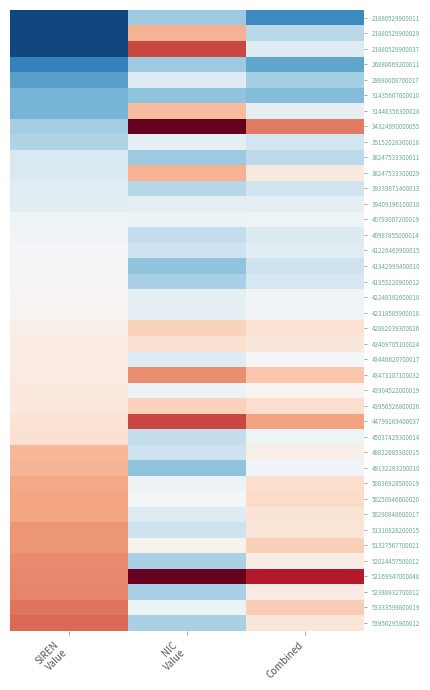

At NIC Value, list the series in order from largest to smallest.

34324990000055, 52169947000048, 21880529900037, 44799269400037, 43473107100032, 21880529900029, 38247533300029, 31446356300028, 42882039300026, 43956526800026, 43409705100024, 51327567700021, 50250946600020, 40793007200019, 43904522000019, 50036928500019, 53333599800019, 35152028300018, 39409196100018, 42248382600018, 42318585900018, 29880008700017, 43446620700017, 50290848600017, 41226469900015, 48822685300015, 51310828200015, 40987855000014, 45037429300014, 39339871400013, 41355220900012, 52024457500012, 52388932700012, 53956295900012, 21880529900011, 26880669200011, 38247533300011, 31435667600010, 41342999400010, 49132263200010